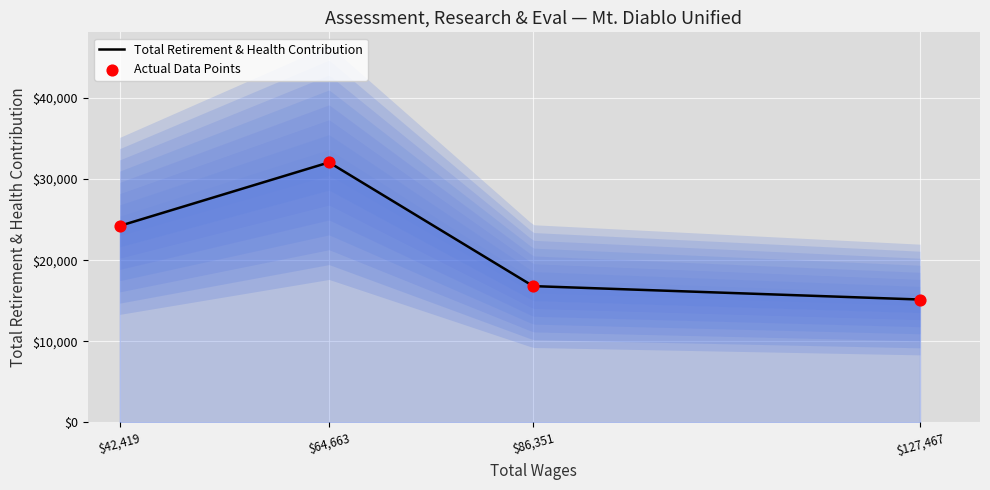

What is the highest value of the Total Retirement & Health Contribution series?

32055.8